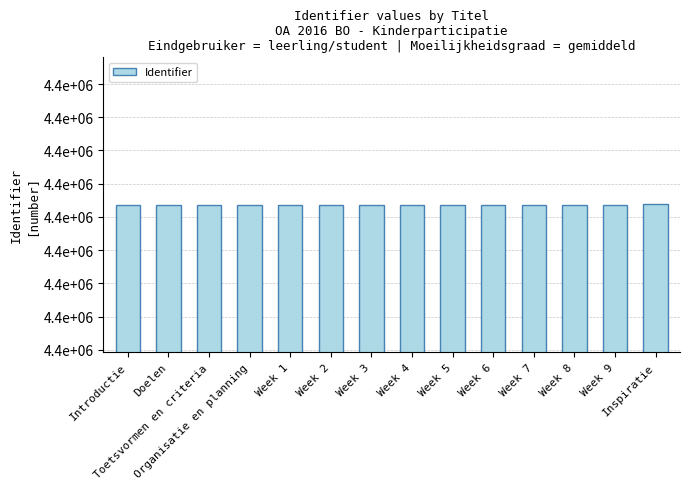

Is it true that the value at Week 6 is 4430366?

True